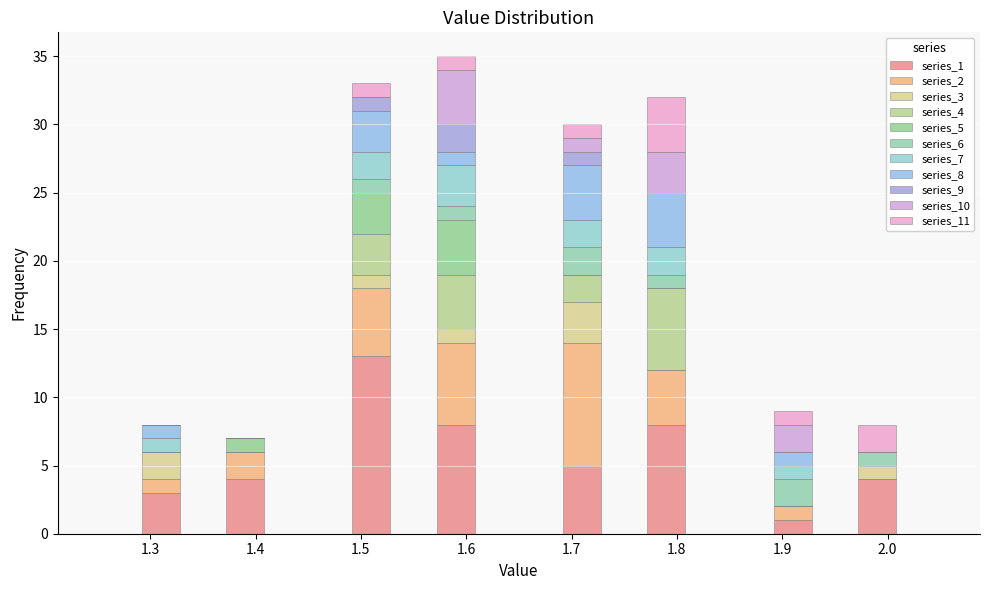

Reading left to right, transcribe this chart: for each stacked bar, give the range it covers on the x-axis and its total height. The values are not printed on the chart, so give them approximately, as read against the axis.

1.25 to 1.29: 0
1.29 to 1.33: 8
1.33 to 1.37: 0
1.37 to 1.41: 7
1.41 to 1.45: 0
1.45 to 1.49: 0
1.49 to 1.53: 33
1.53 to 1.57: 0
1.57 to 1.61: 35
1.61 to 1.65: 0
1.65 to 1.69: 0
1.69 to 1.73: 30
1.73 to 1.77: 0
1.77 to 1.81: 32
1.81 to 1.85: 0
1.85 to 1.89: 0
1.89 to 1.93: 9
1.93 to 1.97: 0
1.97 to 2.01: 8
2.01 to 2.05: 0